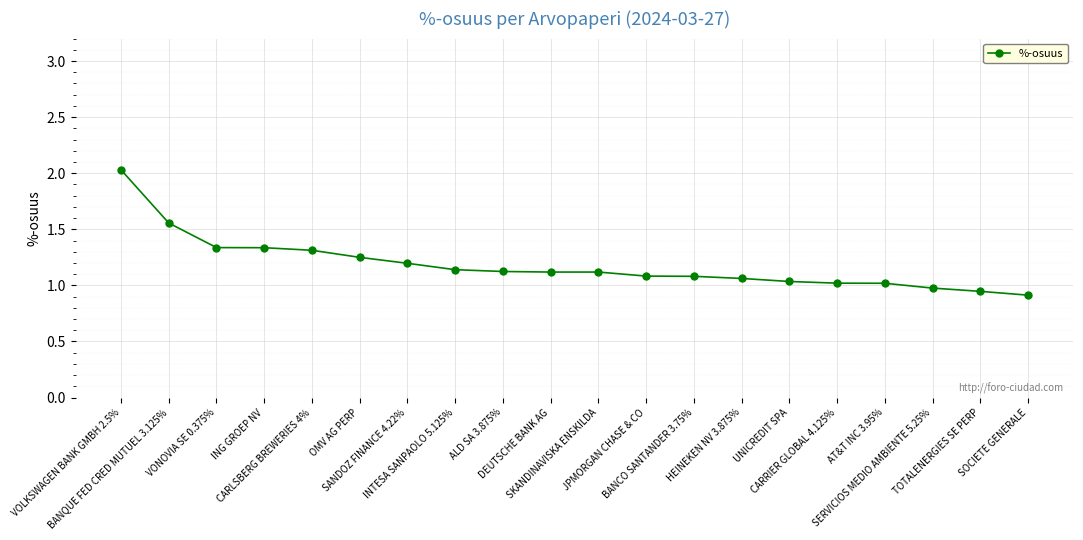

The chart shows a value of 1.1 at SKANDINAVISKA ENSKILDA. True or false?

True